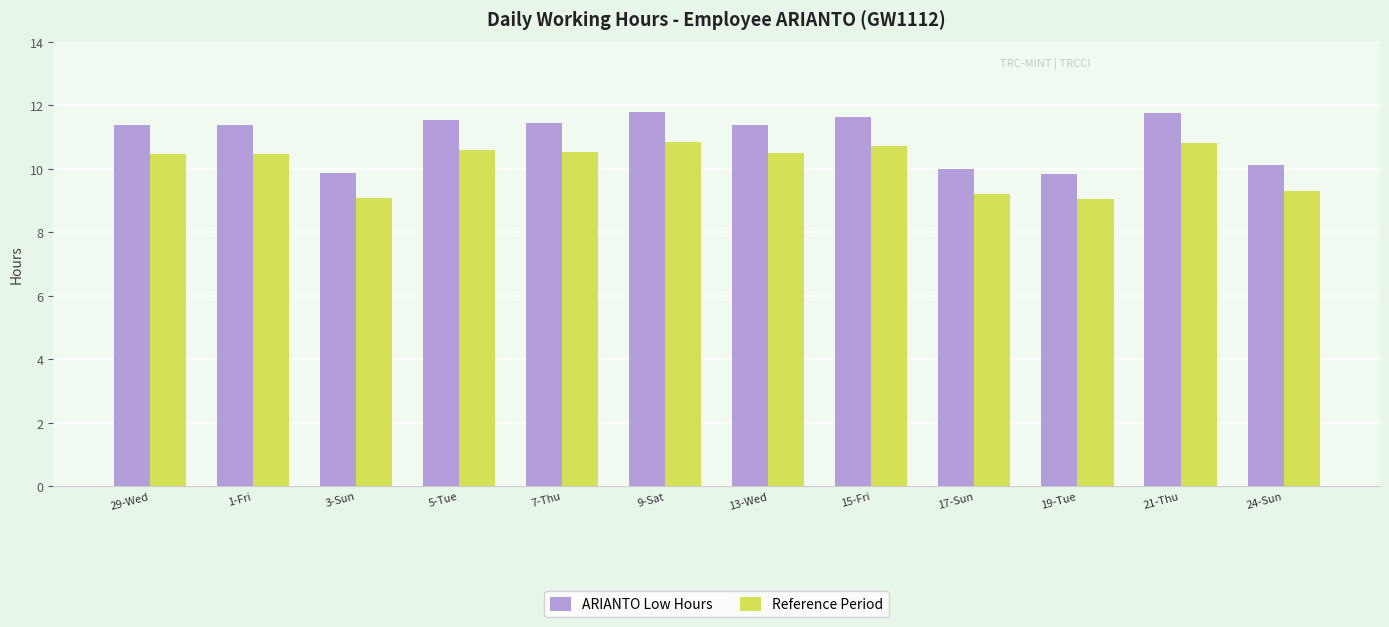

At 13-Wed, list the series in order from largest to smallest.

ARIANTO Low Hours, Reference Period